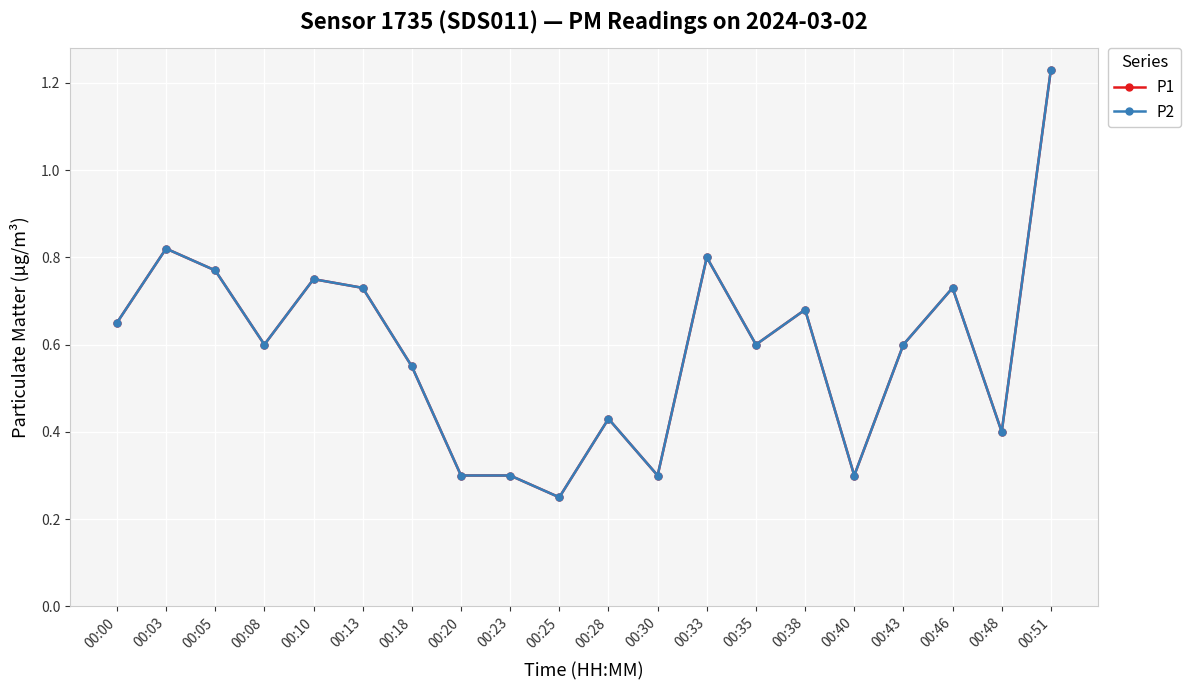

Reading left to right, list all the values displayed in this chart.

P1: 00:00=0.7	00:03=0.8	00:05=0.8	00:08=0.6	00:10=0.8	00:13=0.7	00:18=0.6	00:20=0.3	00:23=0.3	00:25=0.2	00:28=0.4	00:30=0.3	00:33=0.8	00:35=0.6	00:38=0.7	00:40=0.3	00:43=0.6	00:46=0.7	00:48=0.4	00:51=1.2
P2: 00:00=0.7	00:03=0.8	00:05=0.8	00:08=0.6	00:10=0.8	00:13=0.7	00:18=0.6	00:20=0.3	00:23=0.3	00:25=0.2	00:28=0.4	00:30=0.3	00:33=0.8	00:35=0.6	00:38=0.7	00:40=0.3	00:43=0.6	00:46=0.7	00:48=0.4	00:51=1.2